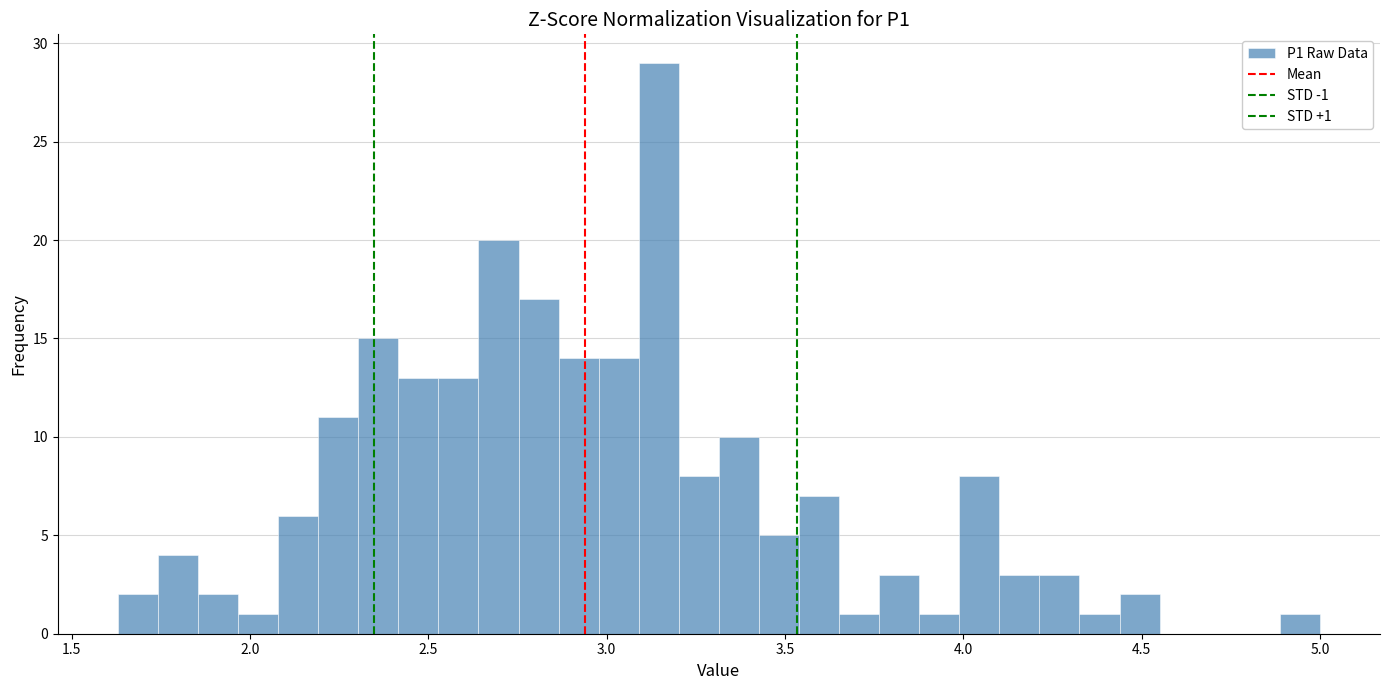

Around what value on the x-axis is the tallest bar? Give the approximate position of its centre, as read against the axis.

3.15